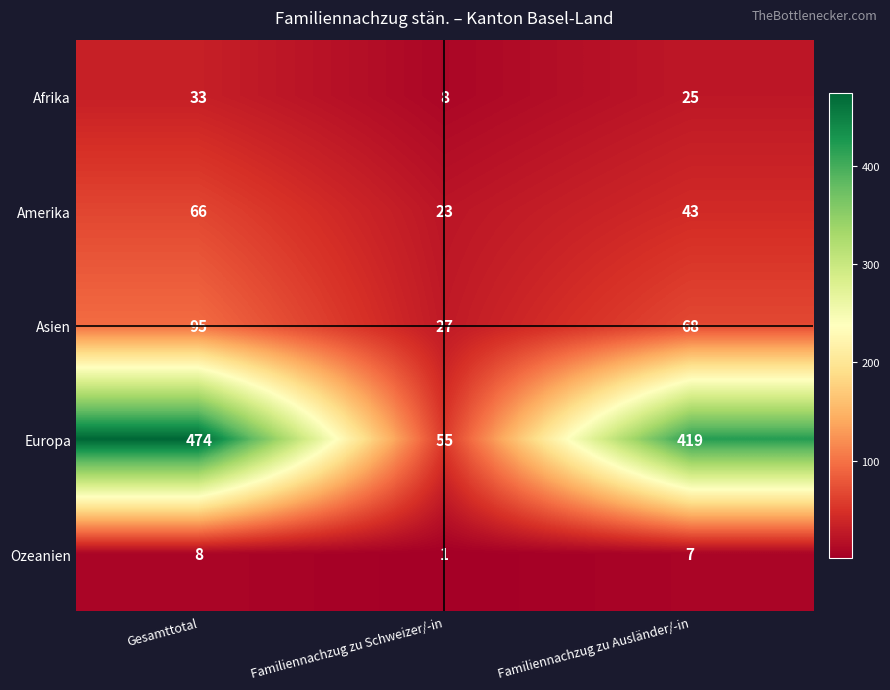

What is the lowest value of the Asien series?

27